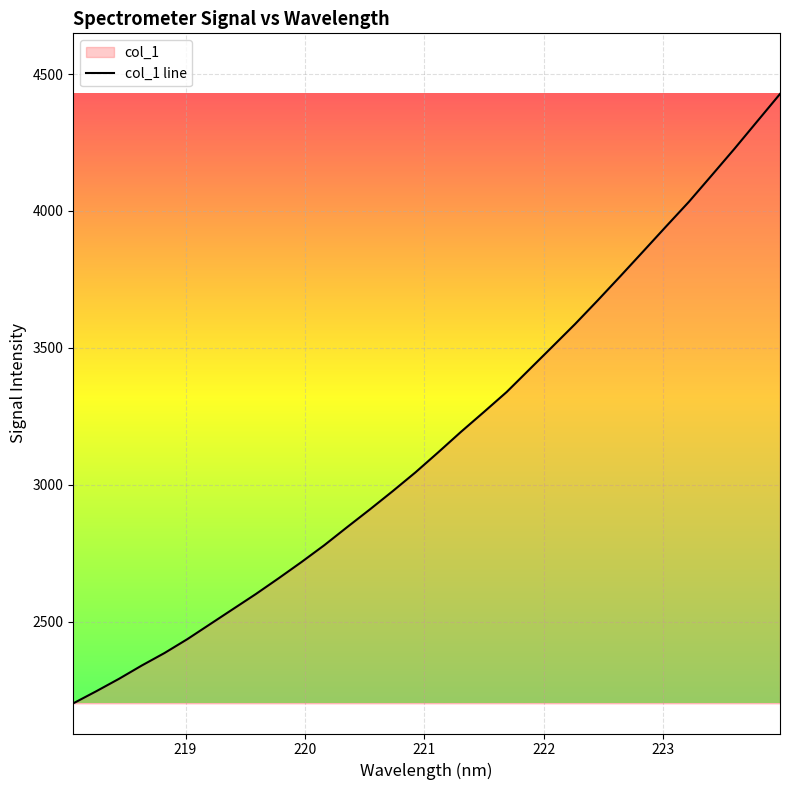

Does the chart display data point markers on the line(s)?

No